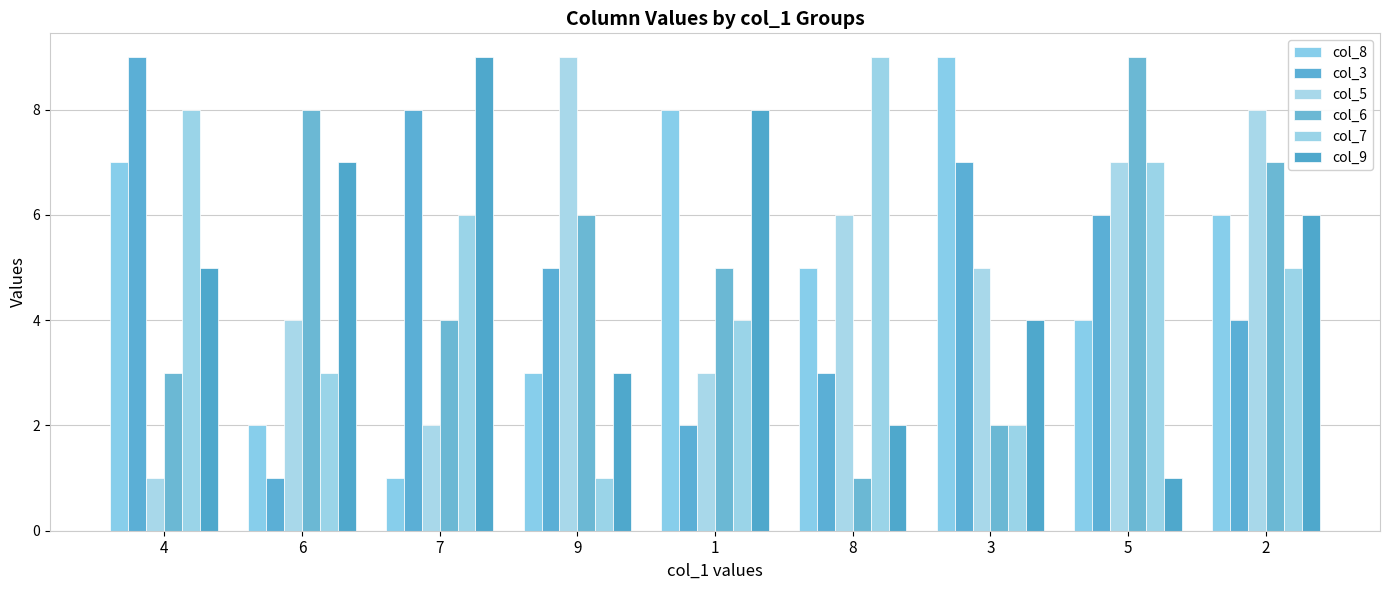

How many categories are shown in the chart?

9